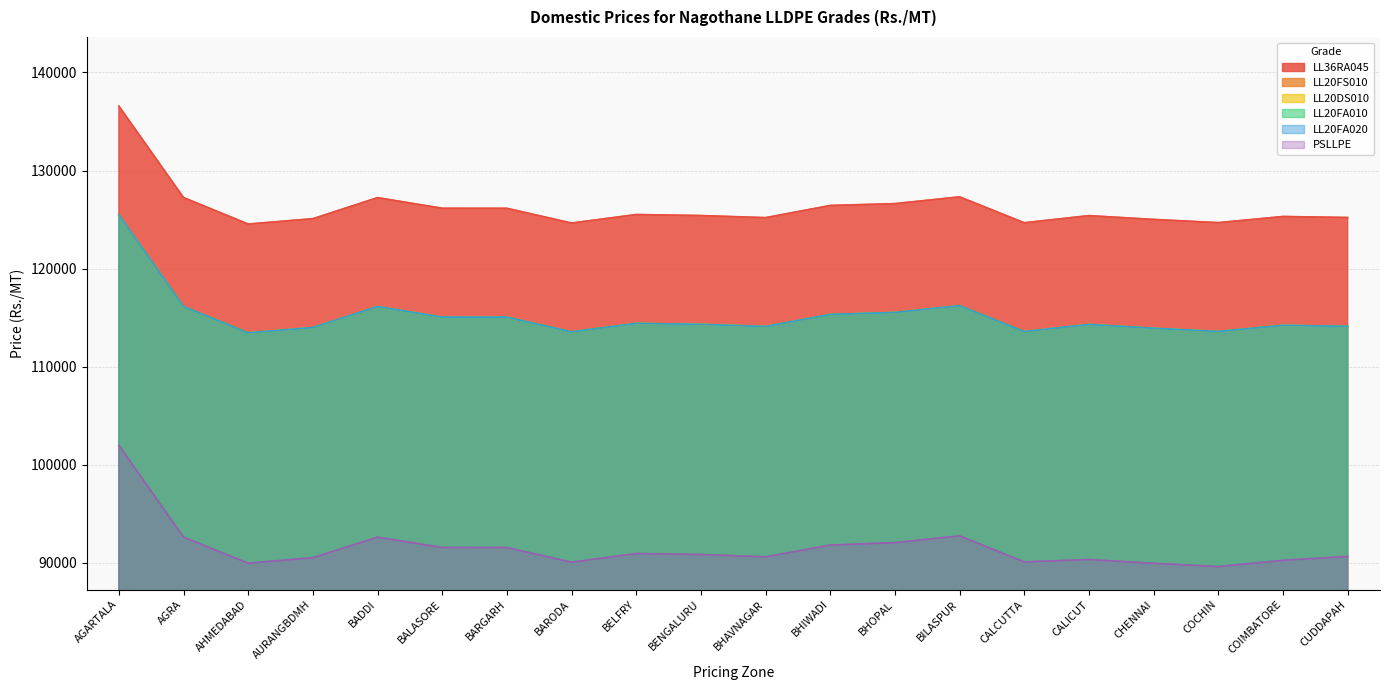

Which series has the largest total across all categories?

LL36RA045